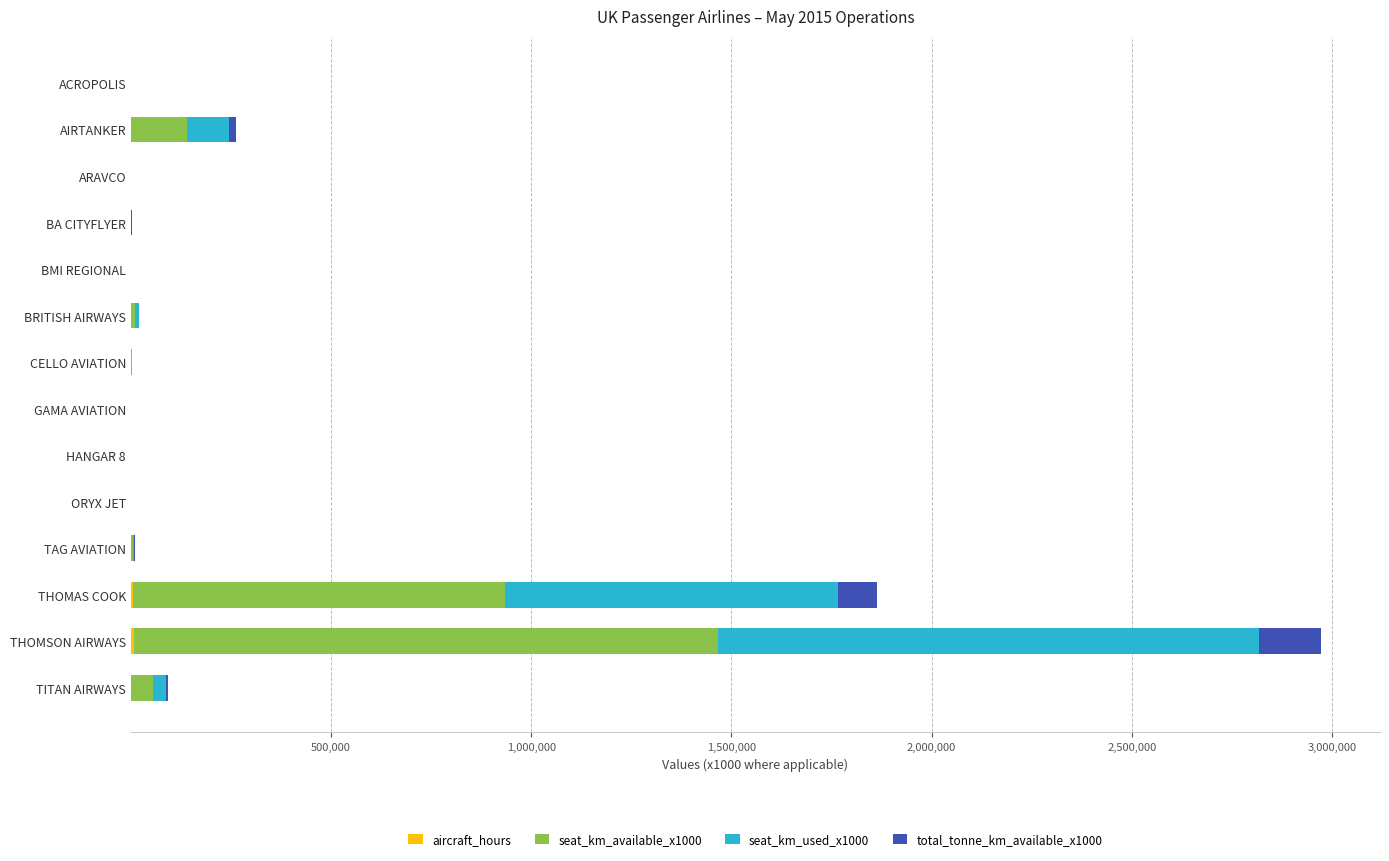

At which category is the sum across all series the highest?

THOMSON AIRWAYS